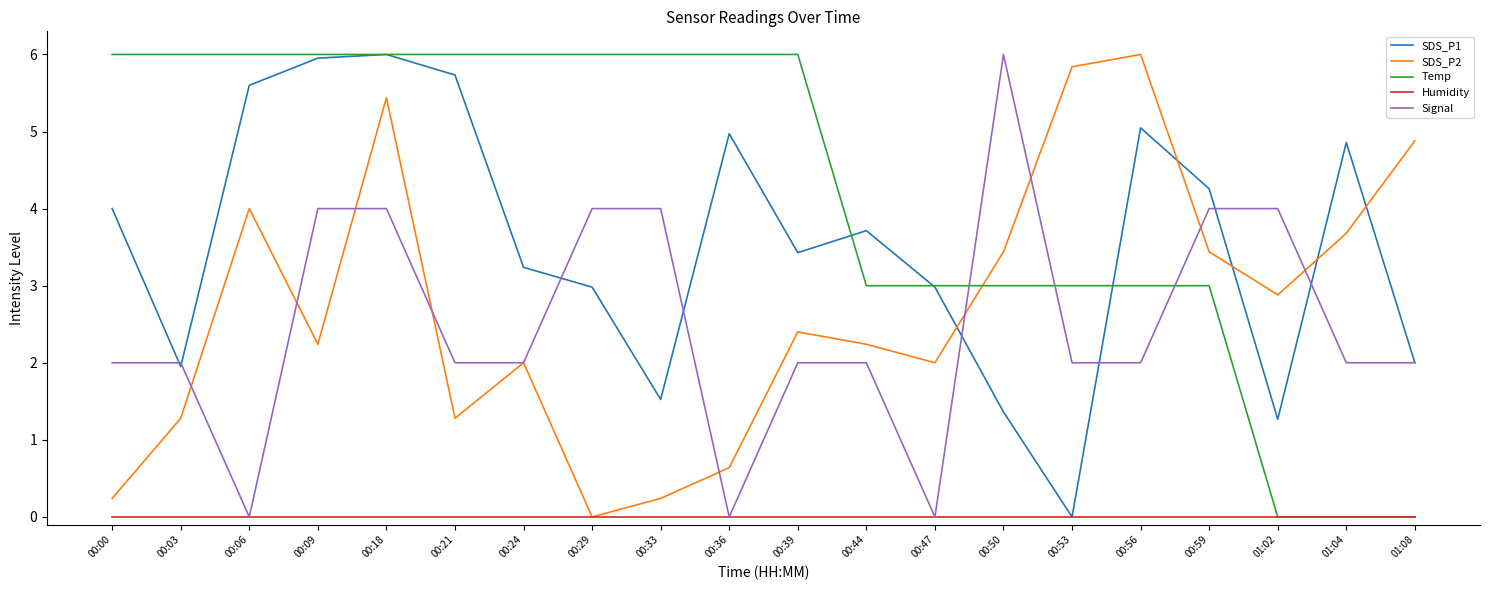

How many interior local valleys does the SDS_P2 series have?

5